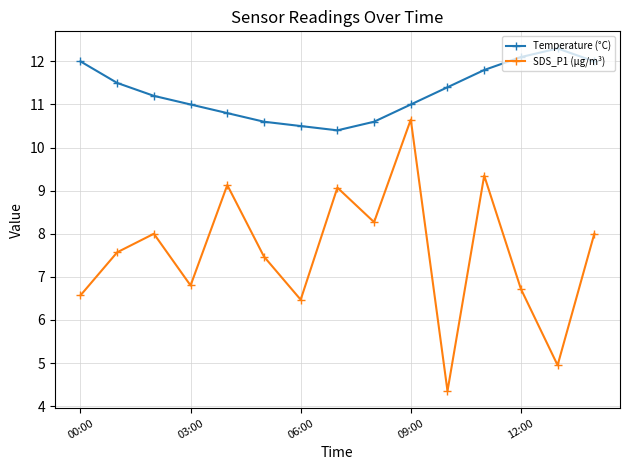

At how many categories does at least one series exceed 7?

15